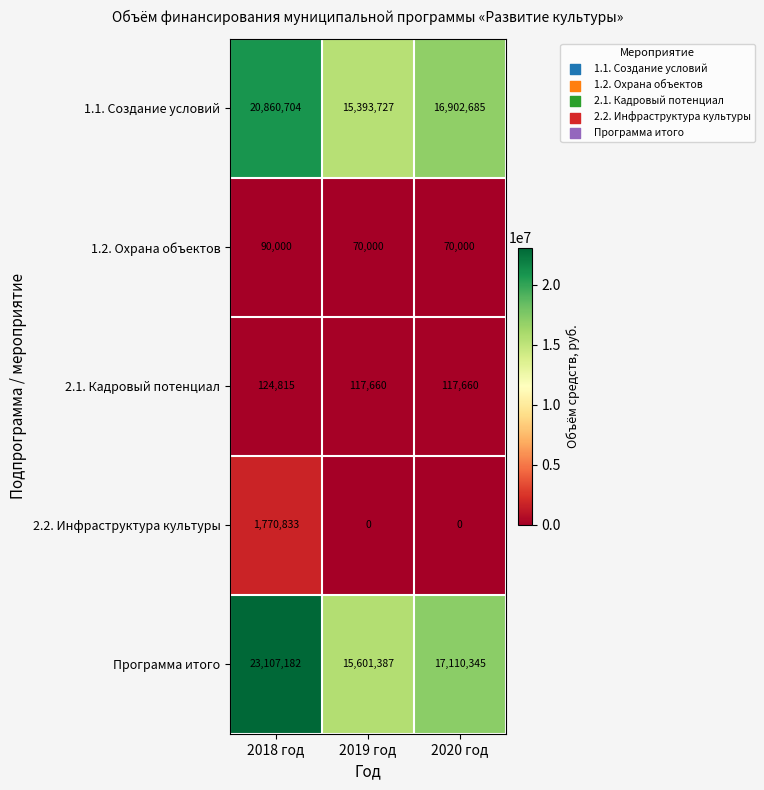

Count the number of categories in the chart.

3